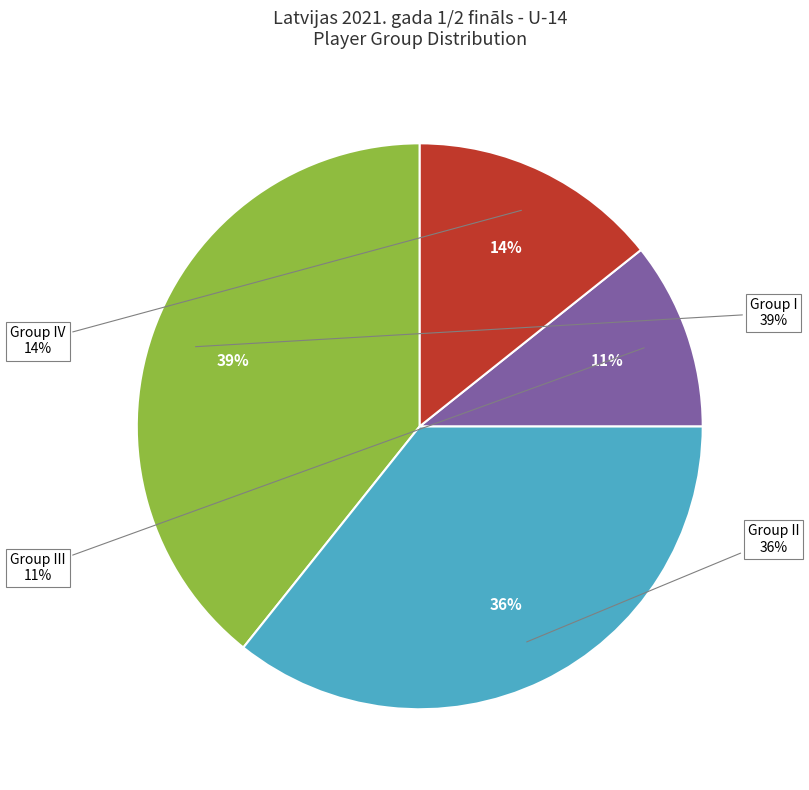

How many segments does this pie chart have?

4